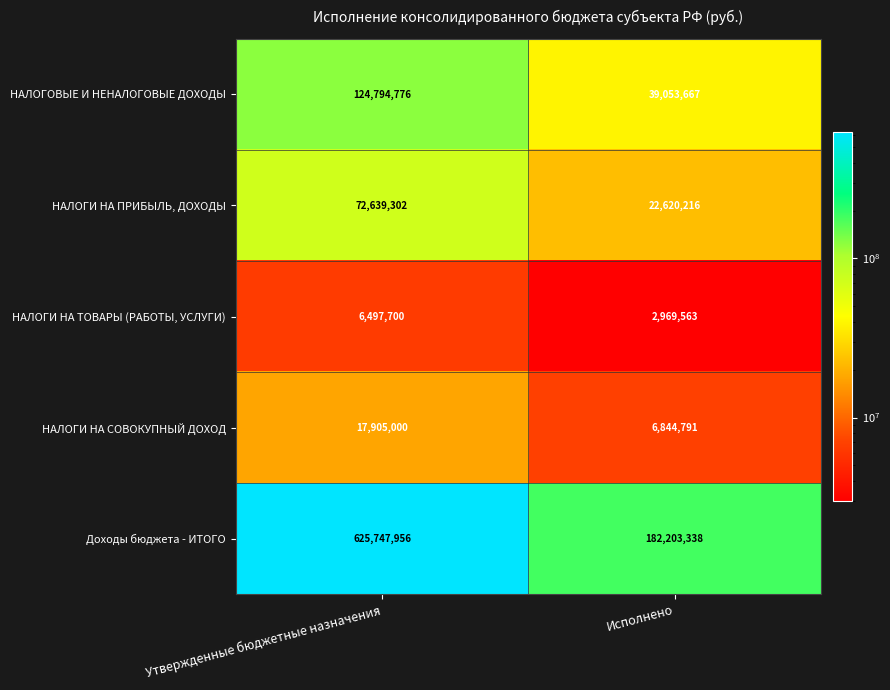

What is the minimum value shown in the chart?

2969563